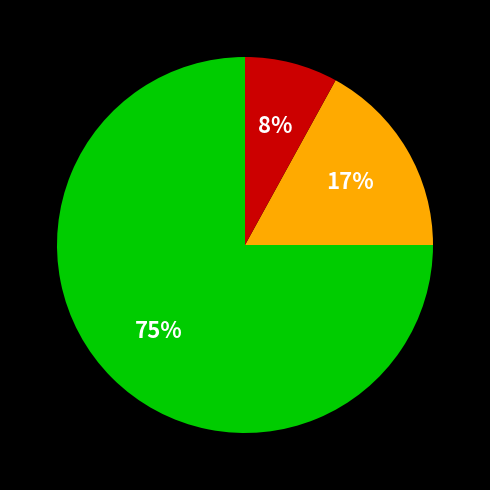

Is there a majority slice in this chart?

Yes